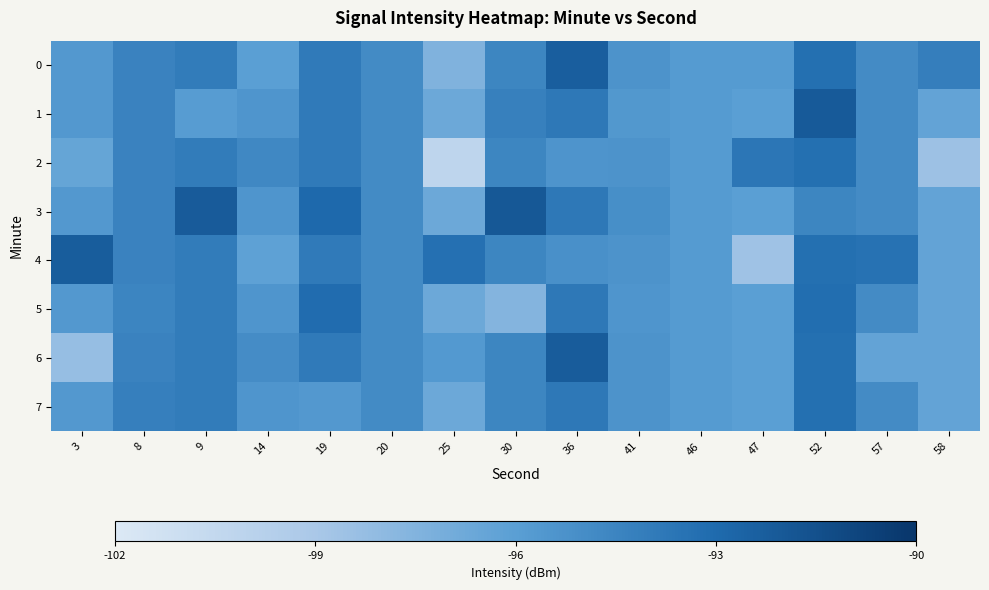

At which category does the chart reach its peak across all series?

30